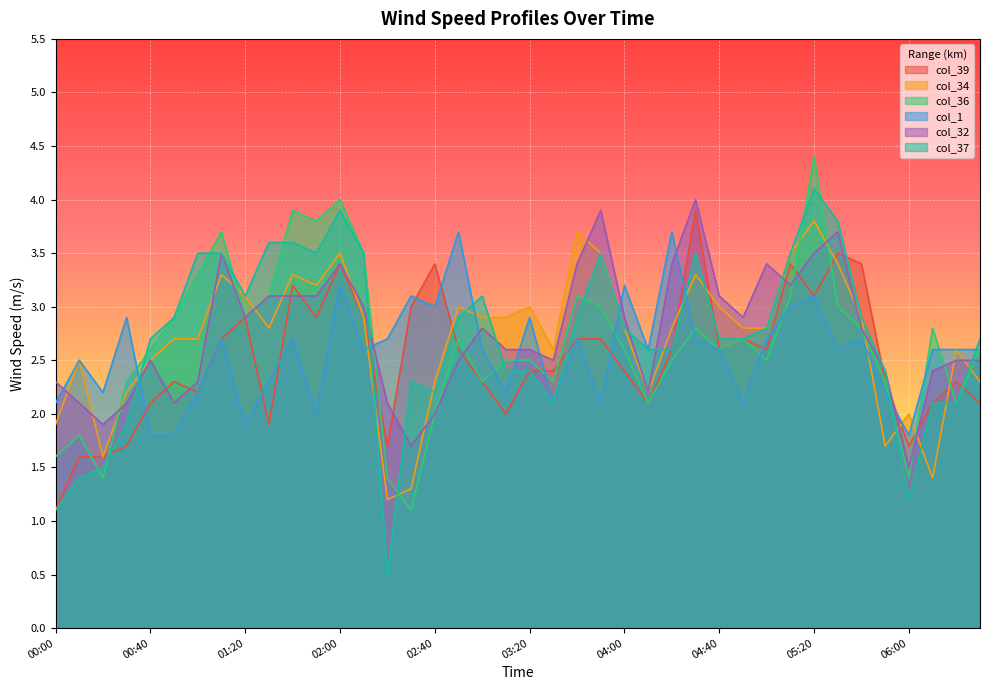

The col_34 series shows 2.8 at 01:30. True or false?

True